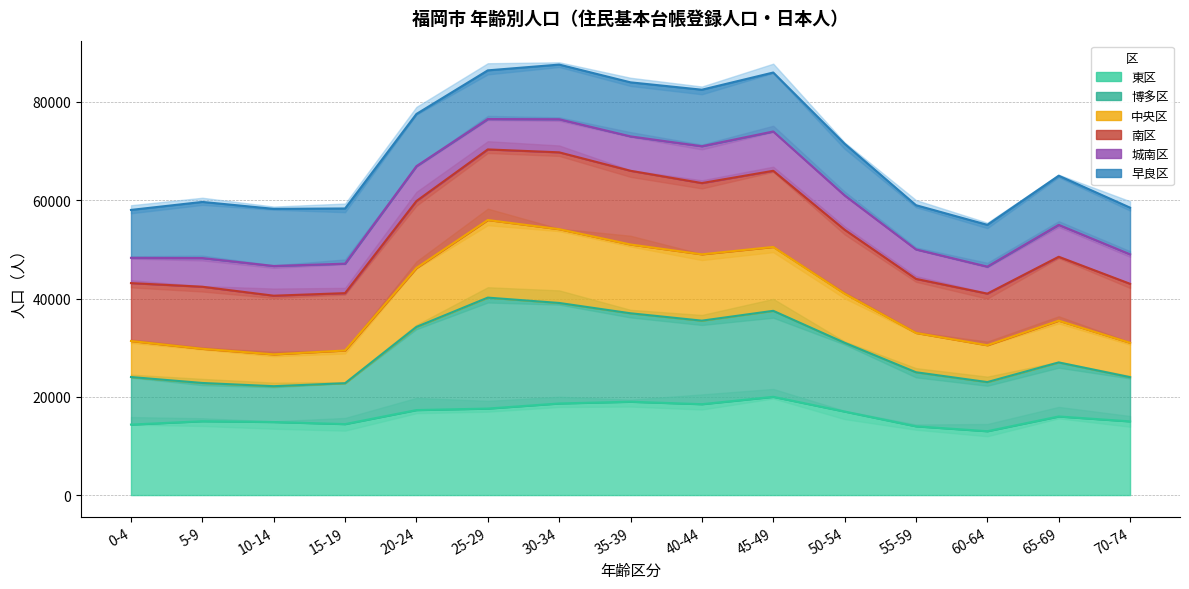

At which category does 東区 reach its first local peak?

5-9